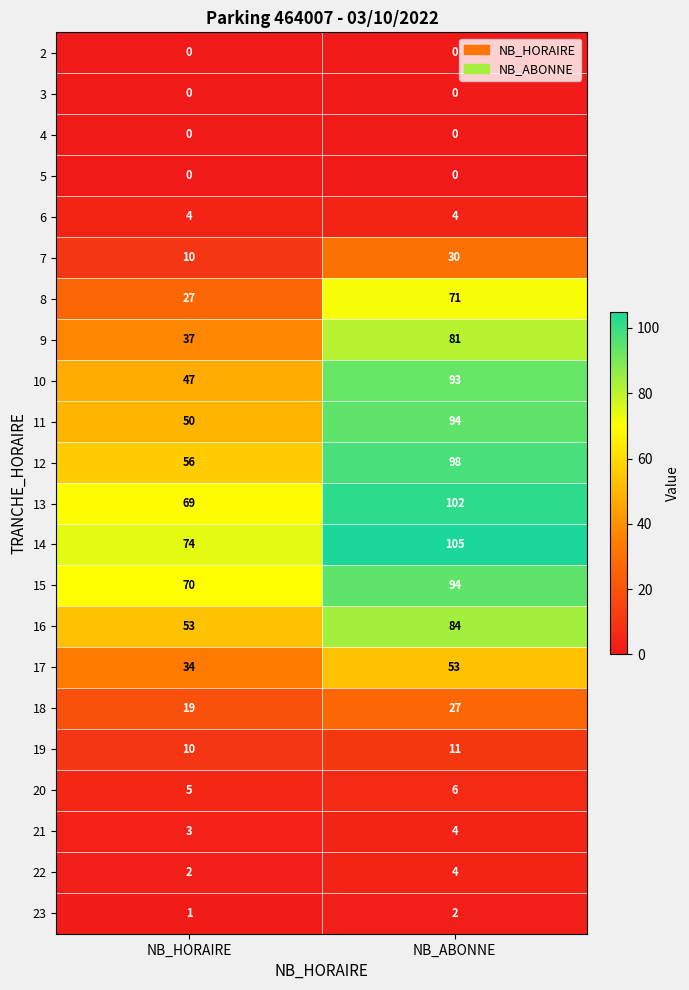

Which series has the largest total across all categories?

14